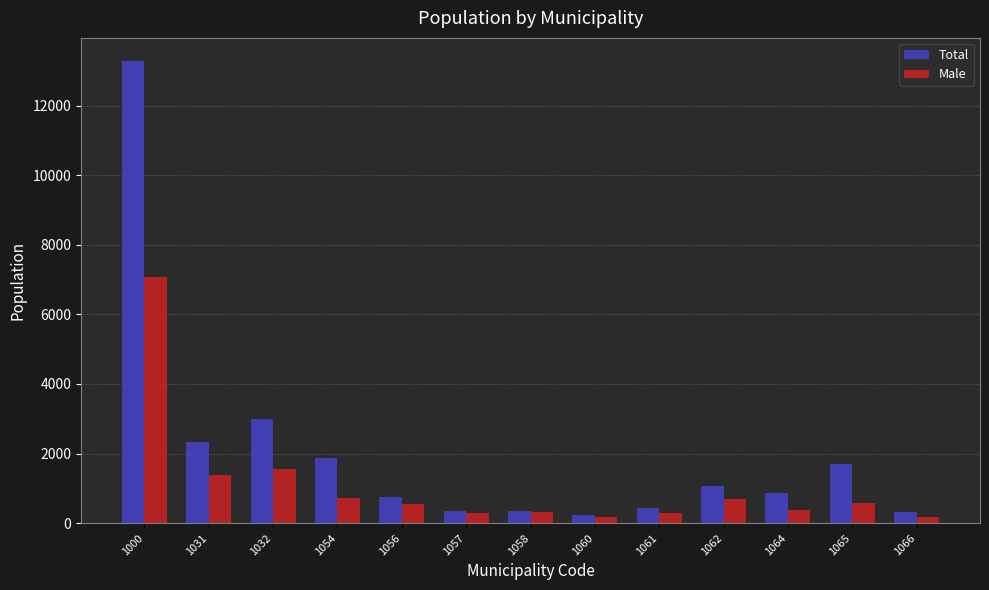

Are the bars grouped side by side (vs. stacked)?

Yes